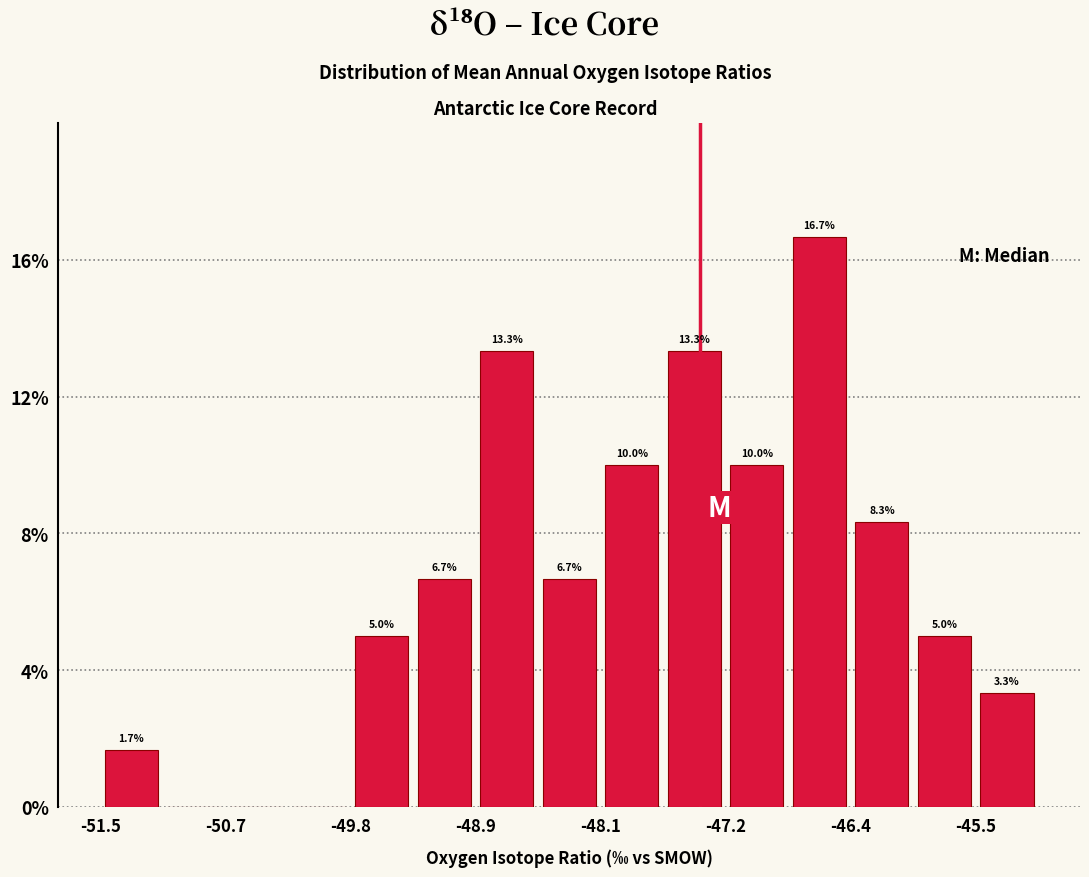

Over which range of the x-axis is the bar tallest?

-46.8 to -46.4